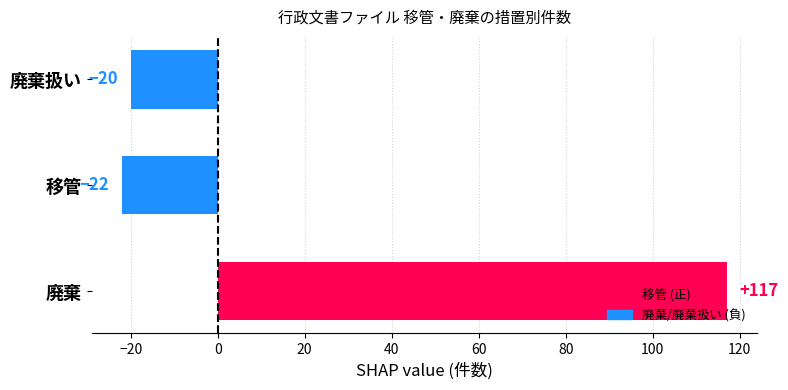

Where does the data first go above -20?

廃棄